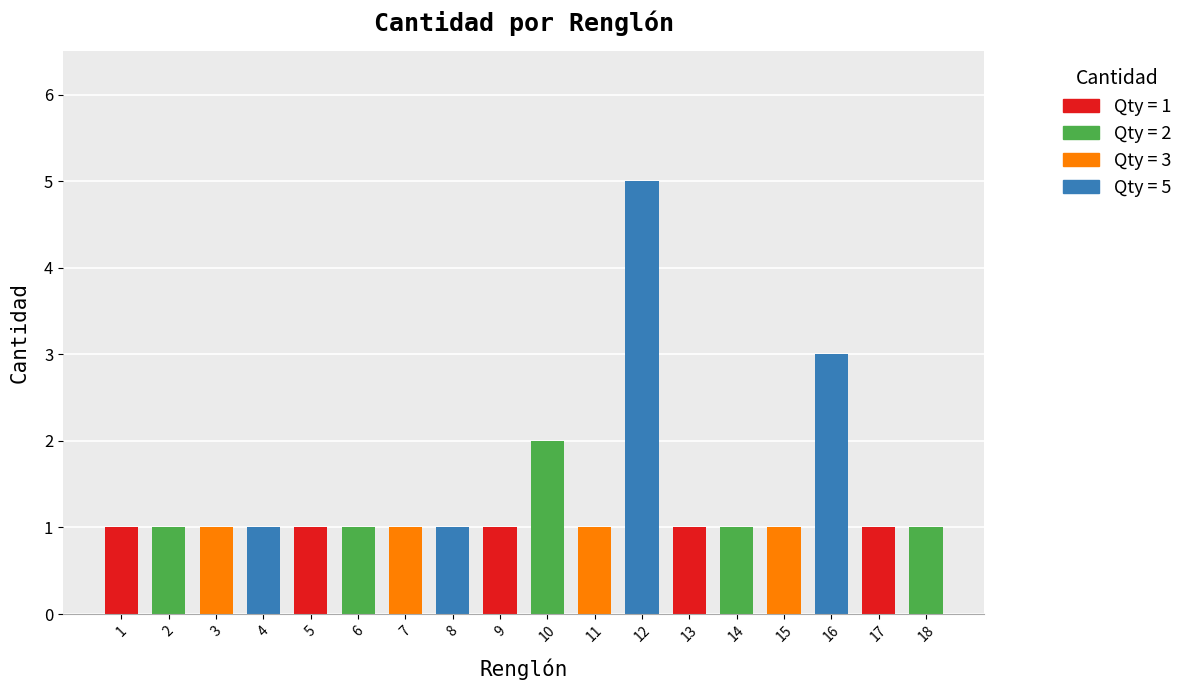

Which category has the highest value across all series?

12